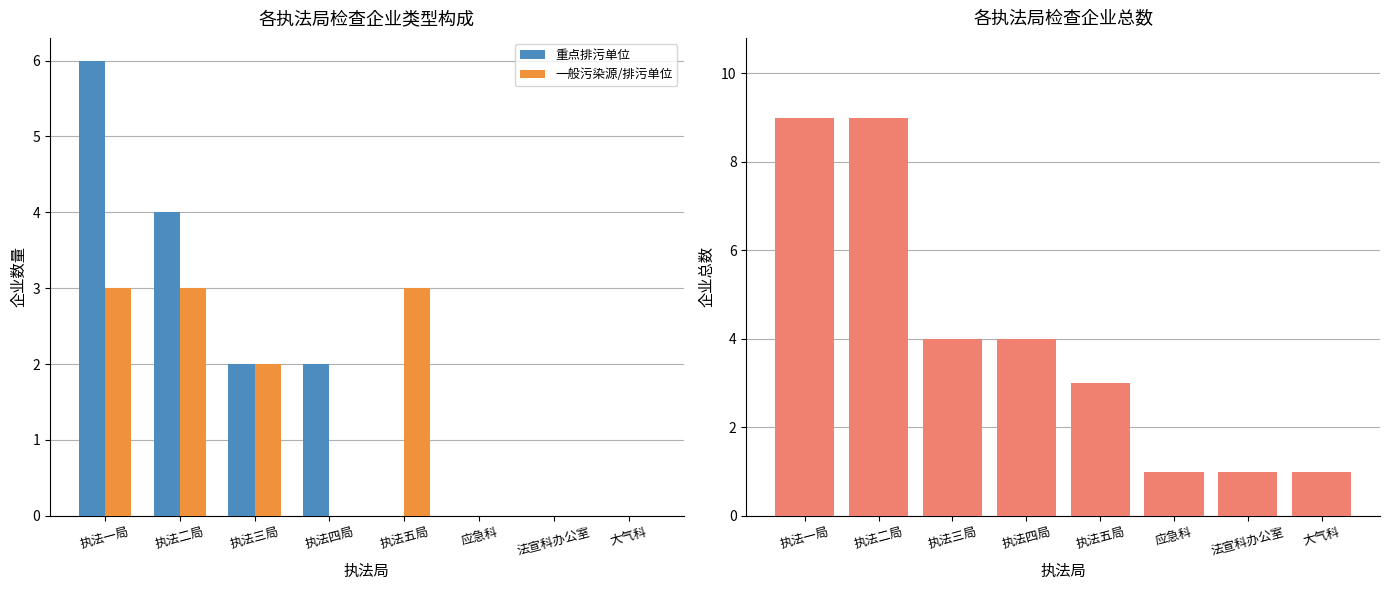

How many groups of bars are there?

8